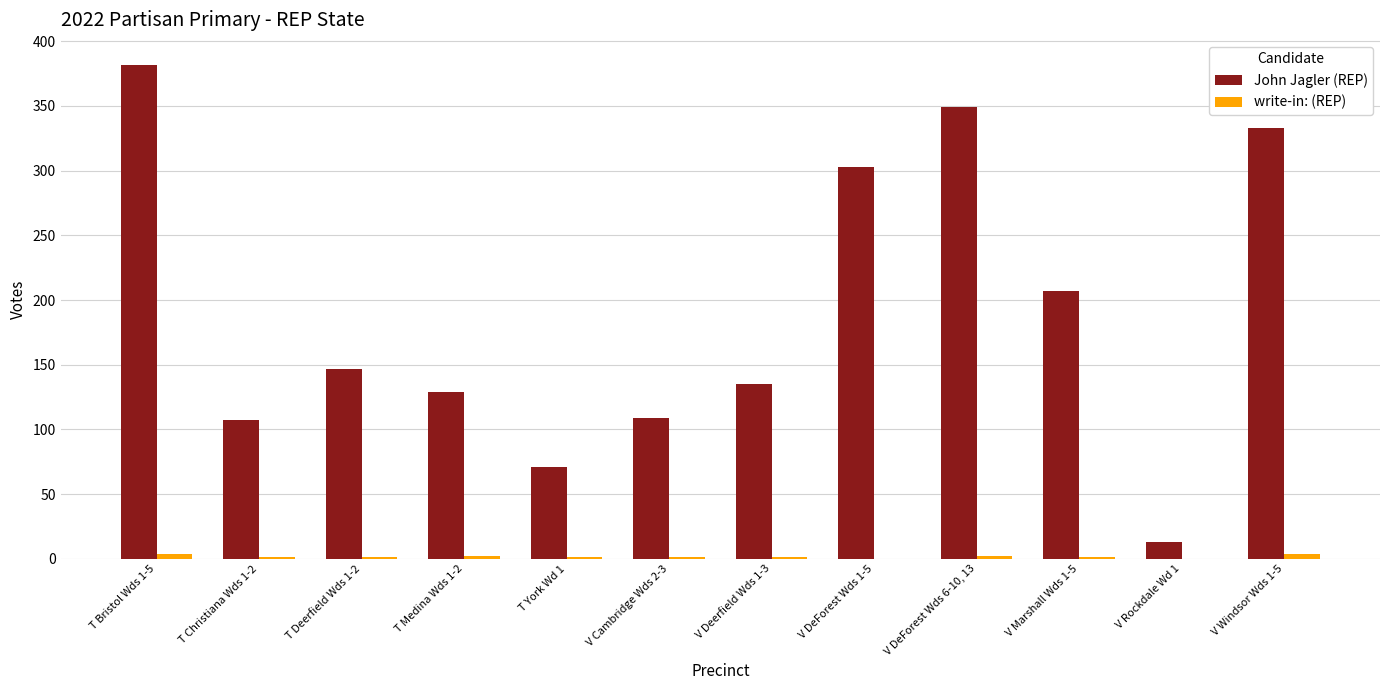

What is the spread (max minus min) of values at V DeForest Wds 1-5?

303